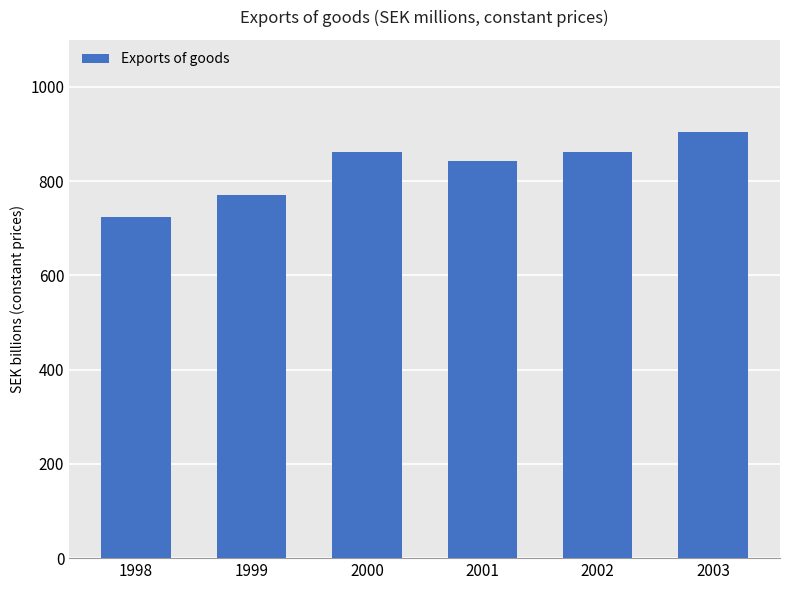

Where is the data nearest to the value 814296?

2001